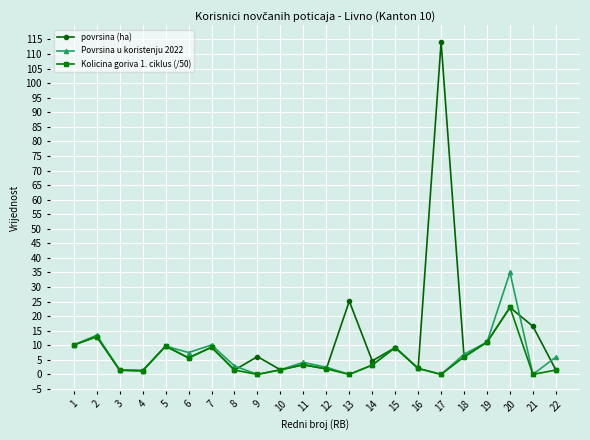

What is the highest value of the Kolicina goriva 1. ciklus (/50) series?

23.0